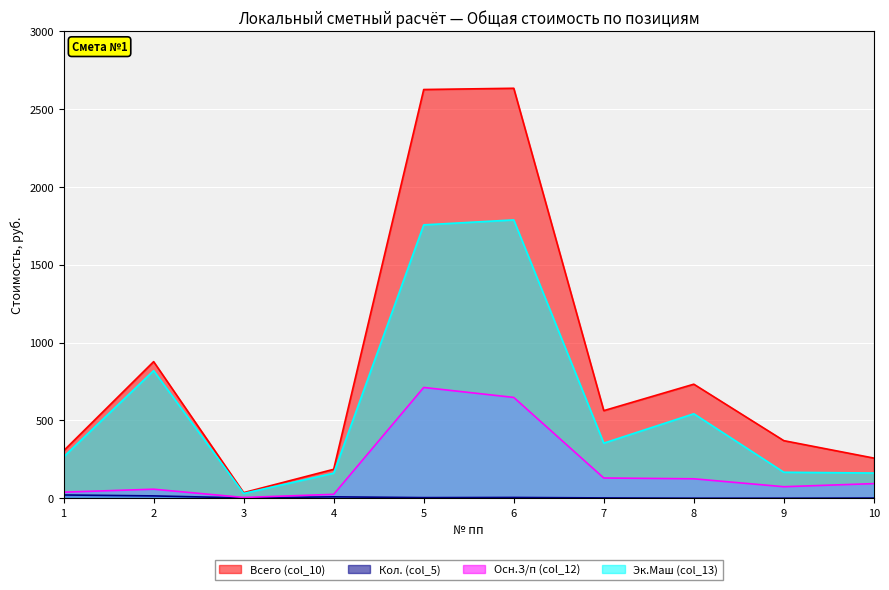

The value of Всего (col_10) at 9 is 519.3. True or false?

False